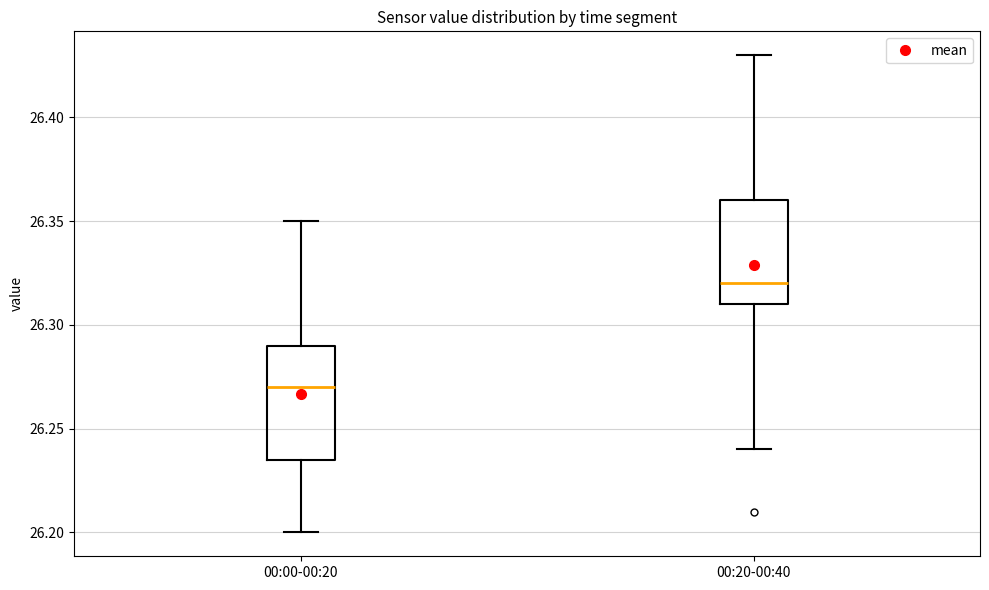

Which box has the highest median line?

00:20-00:40